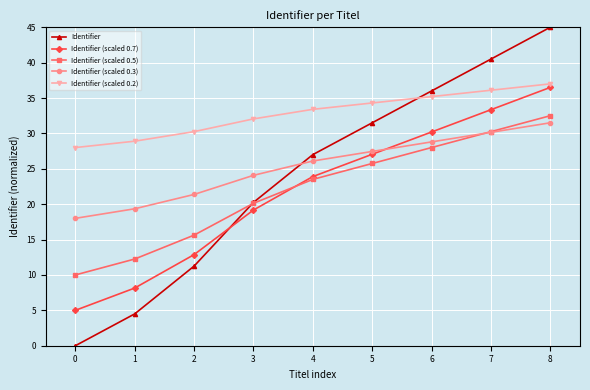

Is the value of Identifier (scaled 0.5) at 1 greater than the value of Identifier at 0?

Yes